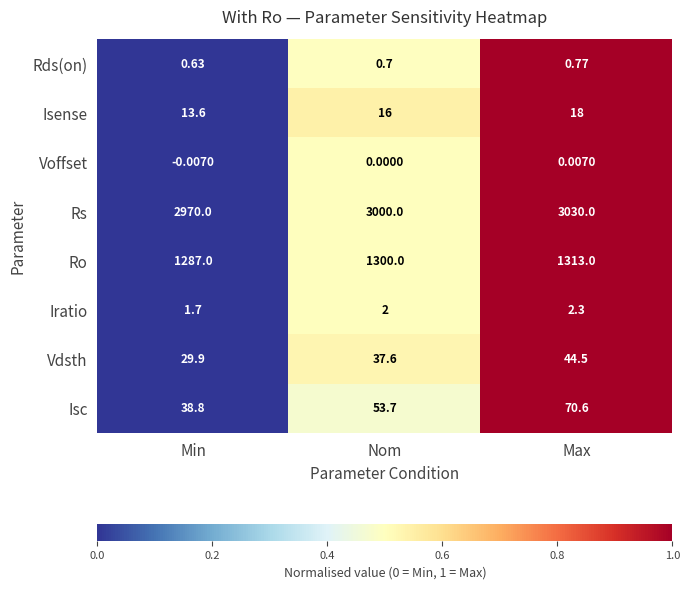

Which series has the largest total across all categories?

Rs